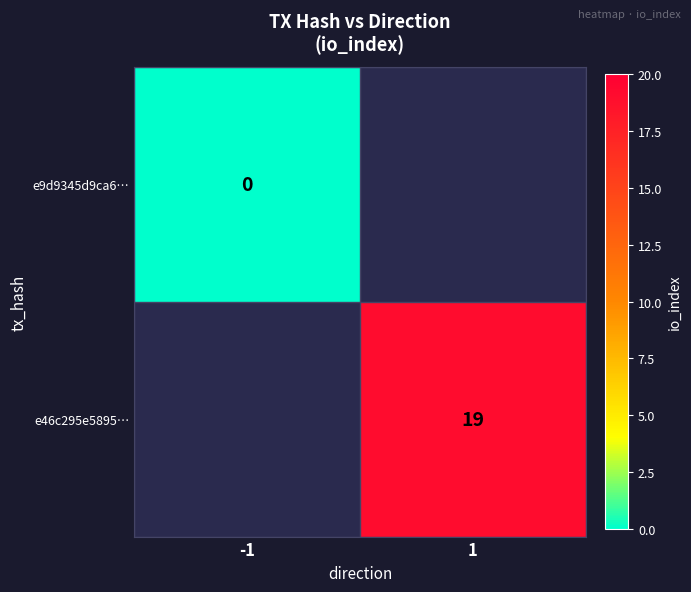

Between -1 and 1, which is larger?

1